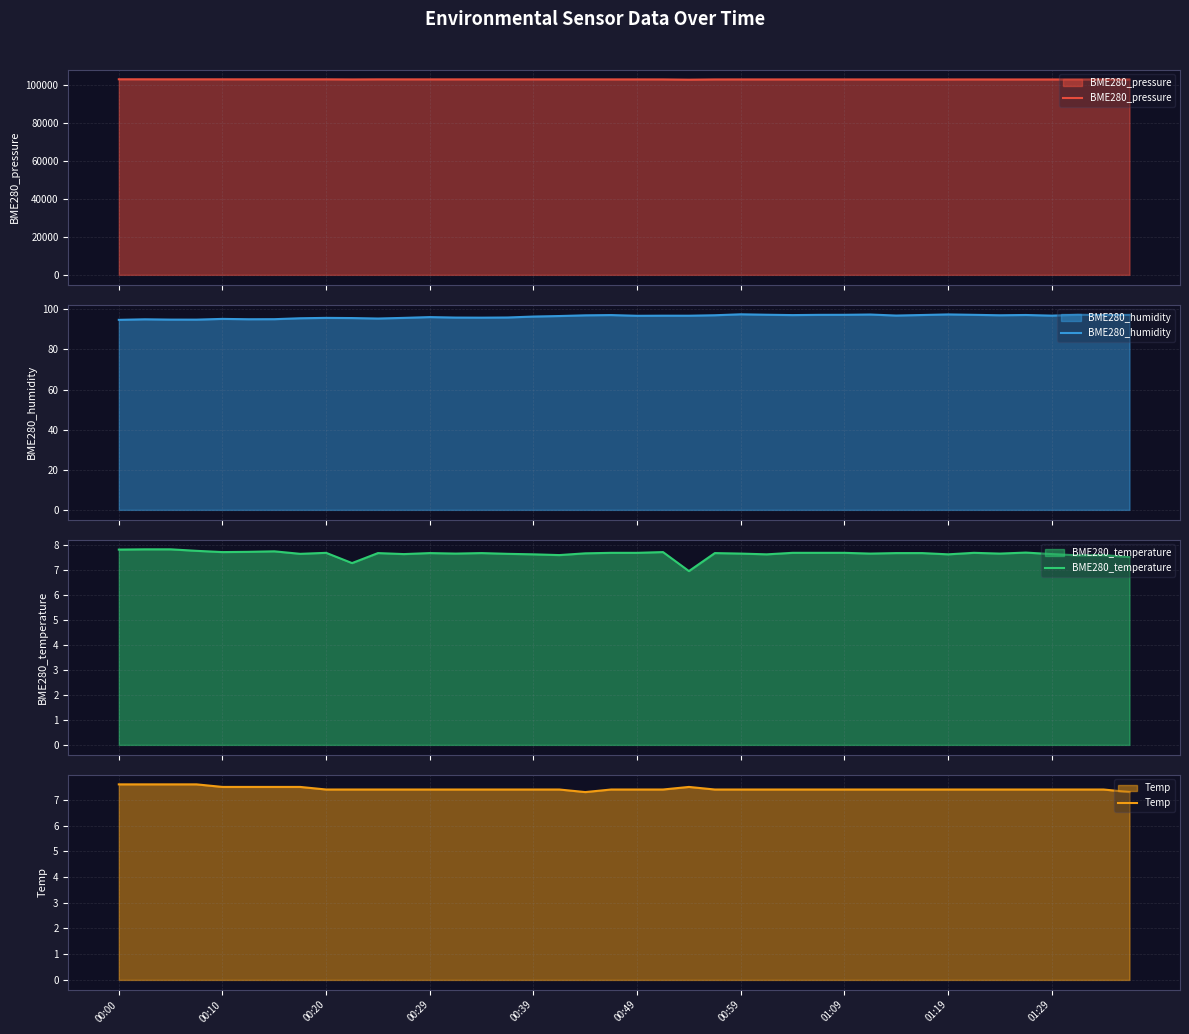

At 29, list the series in order from largest to smallest.

BME280_pressure, BME280_humidity, BME280_temperature, Temp